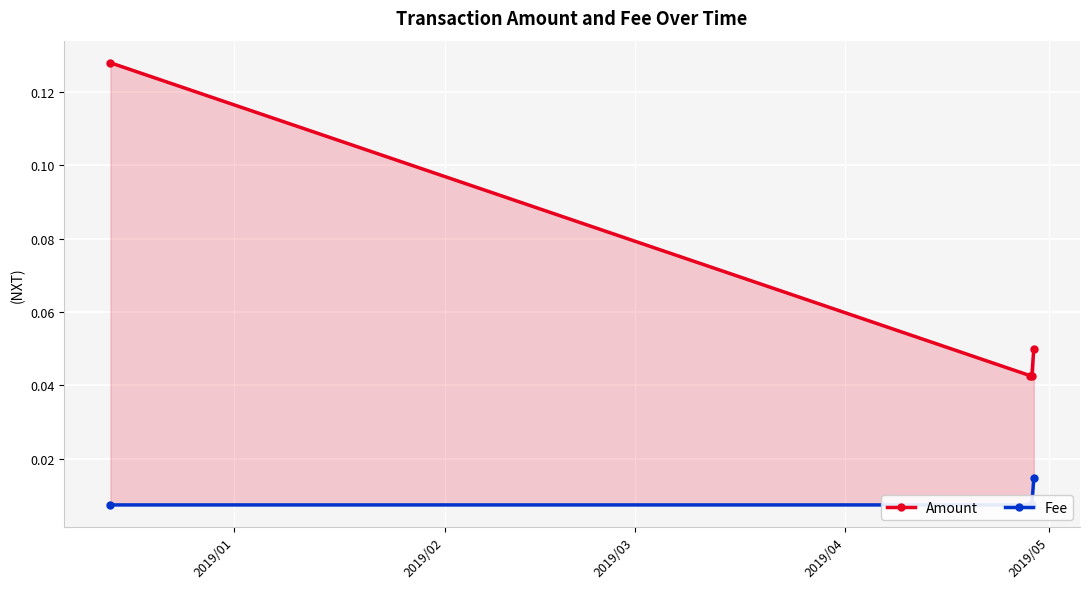

True or false: Amount and Fee intersect in this chart.

False